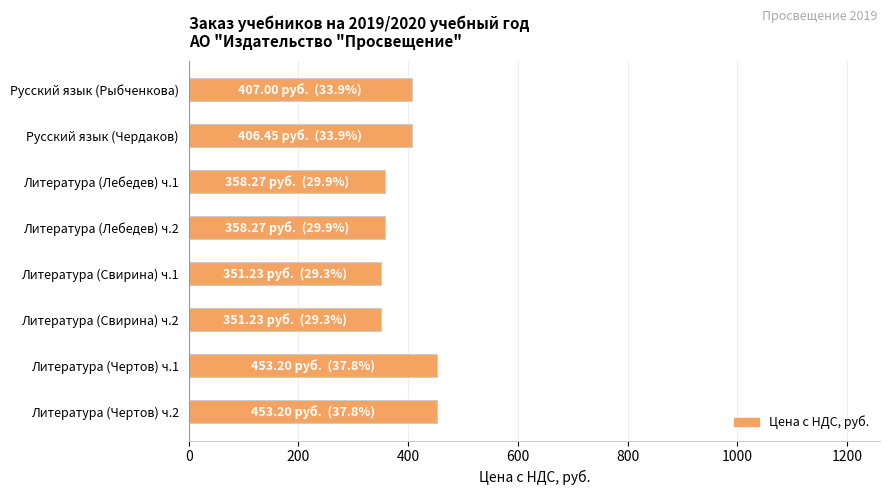

What is the average value?

392.4